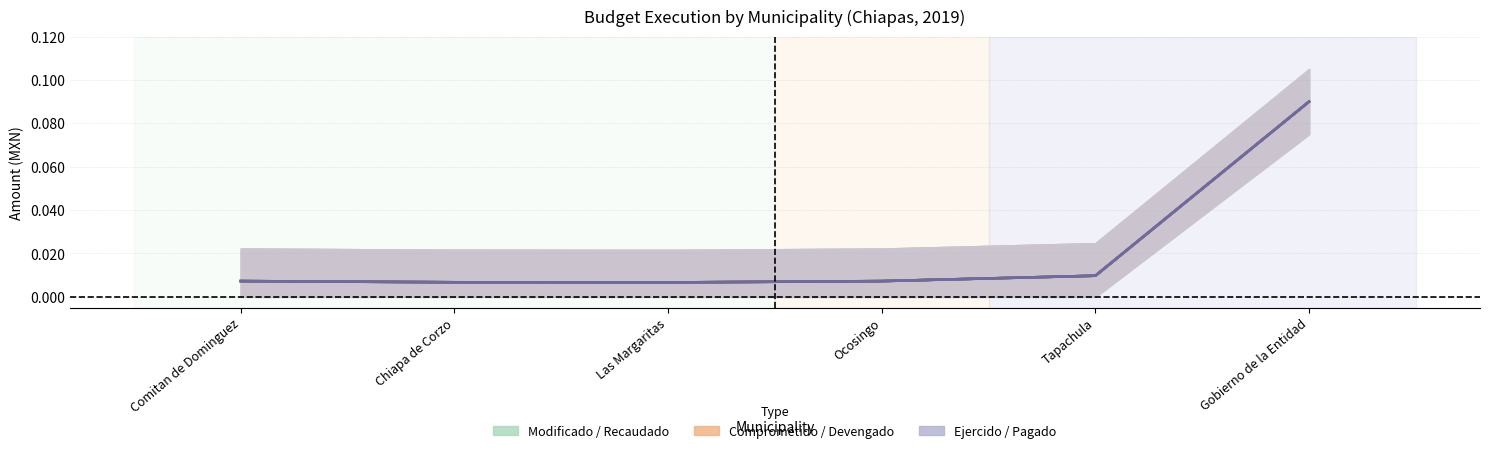

Reading left to right, list all the values displayed in this chart.

Modificado: Comitan de Dominguez=0.0	Chiapa de Corzo=0.0	Las Margaritas=0.0	Ocosingo=0.0	Tapachula=0.0	Gobierno de la Entidad=0.1
Recaudado (Ministrado): Comitan de Dominguez=0.0	Chiapa de Corzo=0.0	Las Margaritas=0.0	Ocosingo=0.0	Tapachula=0.0	Gobierno de la Entidad=0.1
Comprometido: Comitan de Dominguez=0.0	Chiapa de Corzo=0.0	Las Margaritas=0.0	Ocosingo=0.0	Tapachula=0.0	Gobierno de la Entidad=0.1
Devengado: Comitan de Dominguez=0.0	Chiapa de Corzo=0.0	Las Margaritas=0.0	Ocosingo=0.0	Tapachula=0.0	Gobierno de la Entidad=0.1
Ejercido: Comitan de Dominguez=0.0	Chiapa de Corzo=0.0	Las Margaritas=0.0	Ocosingo=0.0	Tapachula=0.0	Gobierno de la Entidad=0.1
Pagado: Comitan de Dominguez=0.0	Chiapa de Corzo=0.0	Las Margaritas=0.0	Ocosingo=0.0	Tapachula=0.0	Gobierno de la Entidad=0.1